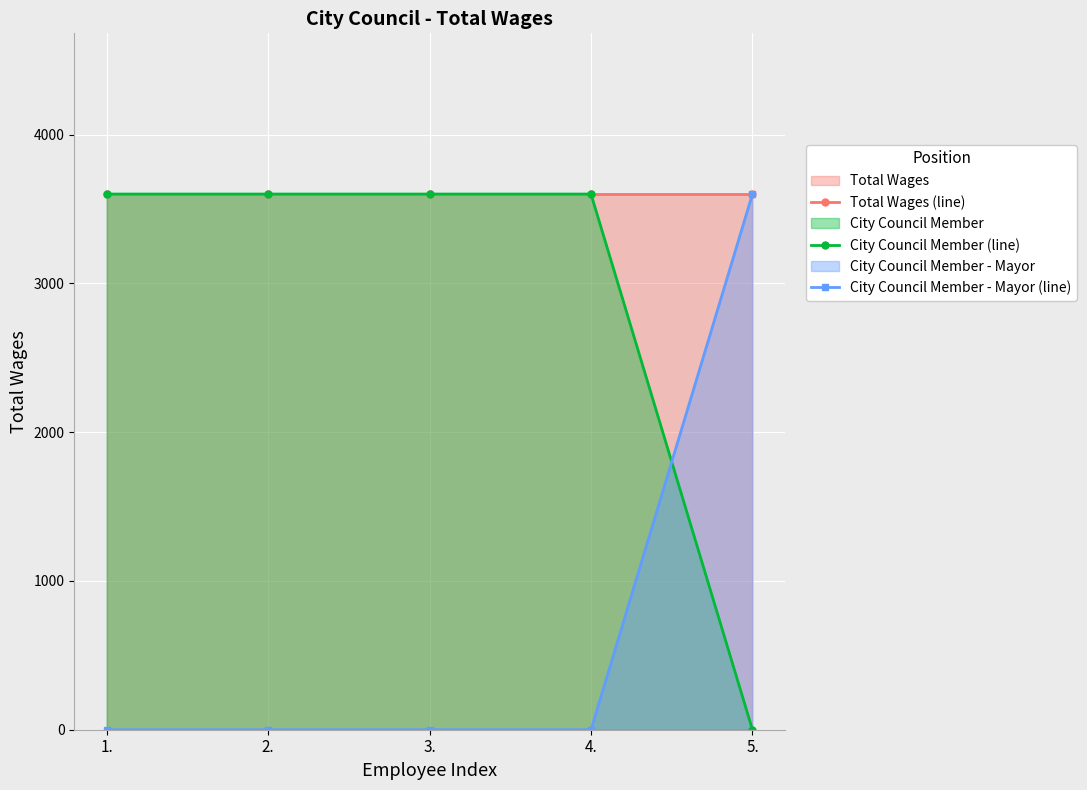

True or false: Total Wages (line) and City Council Member (line) intersect in this chart.

False